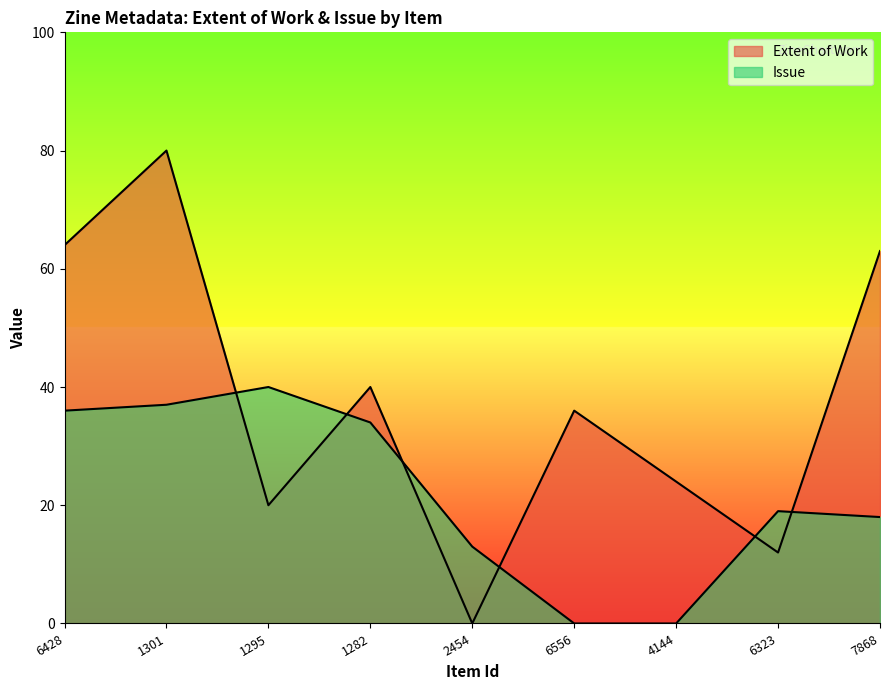

What is the label of the 5th point from the left?

2454